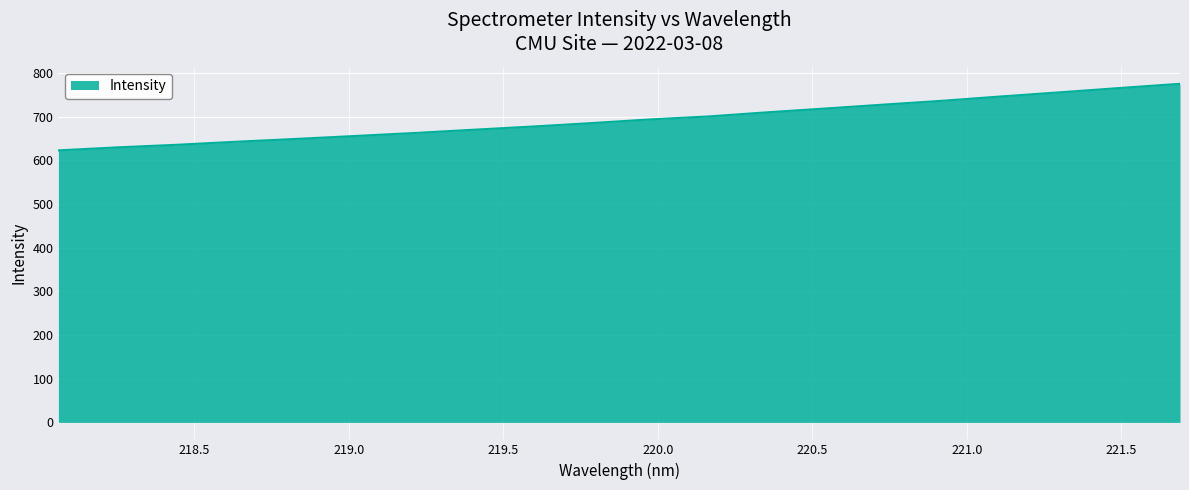

Does the chart display data point markers on the line(s)?

No